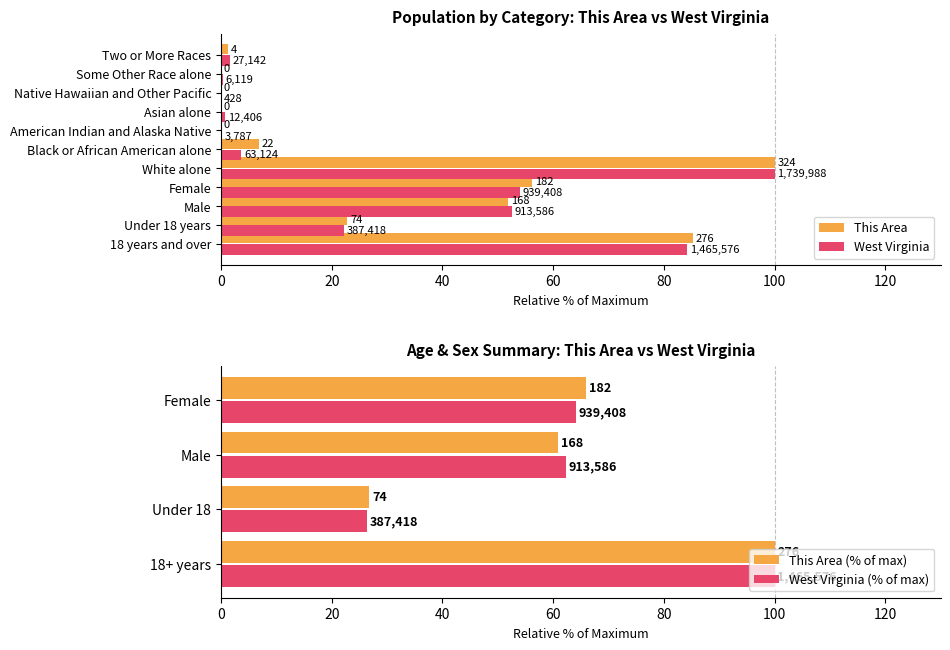

What is the total value across all series at White alone?

200.0